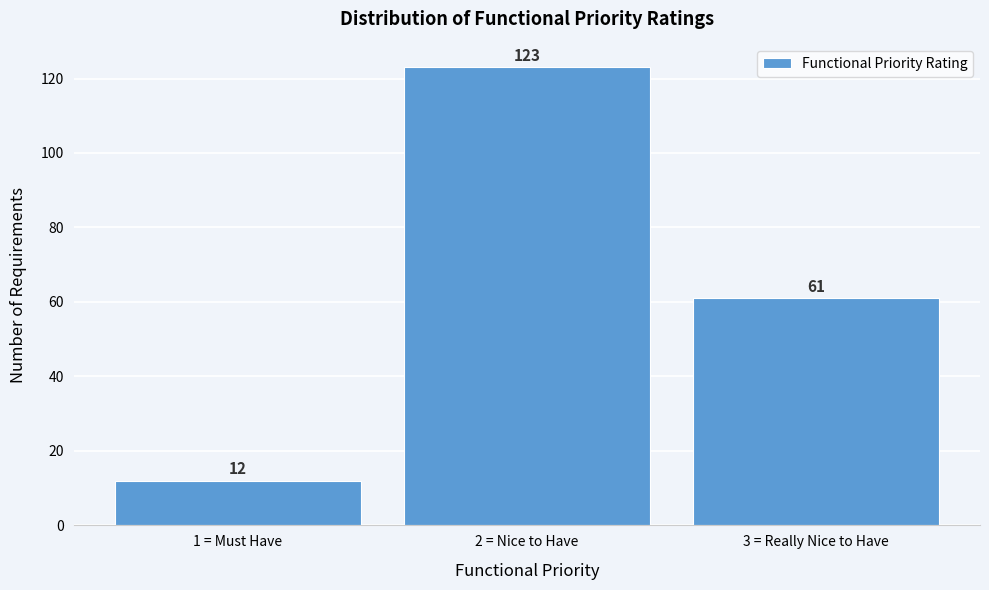

Reading left to right, what are all the values shown in this chart?

12	123	61